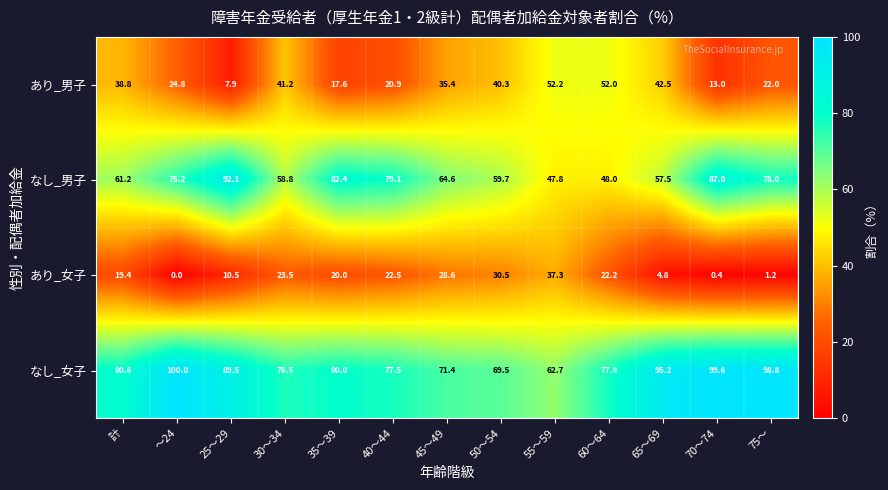

The なし_女子 series shows 95.2 at 65～69. True or false?

True